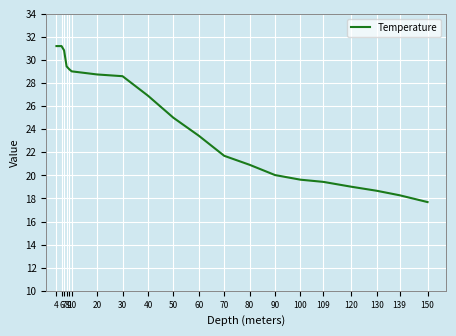

Which label corresponds to the largest value in the chart?

4